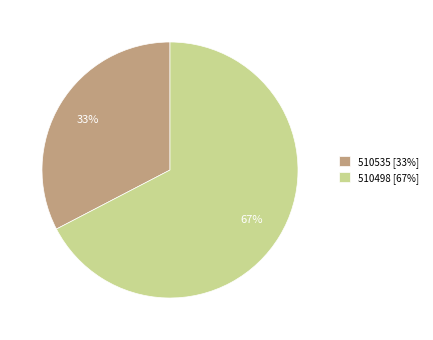

True or false: 510498 accounts for 67% of the total.

True